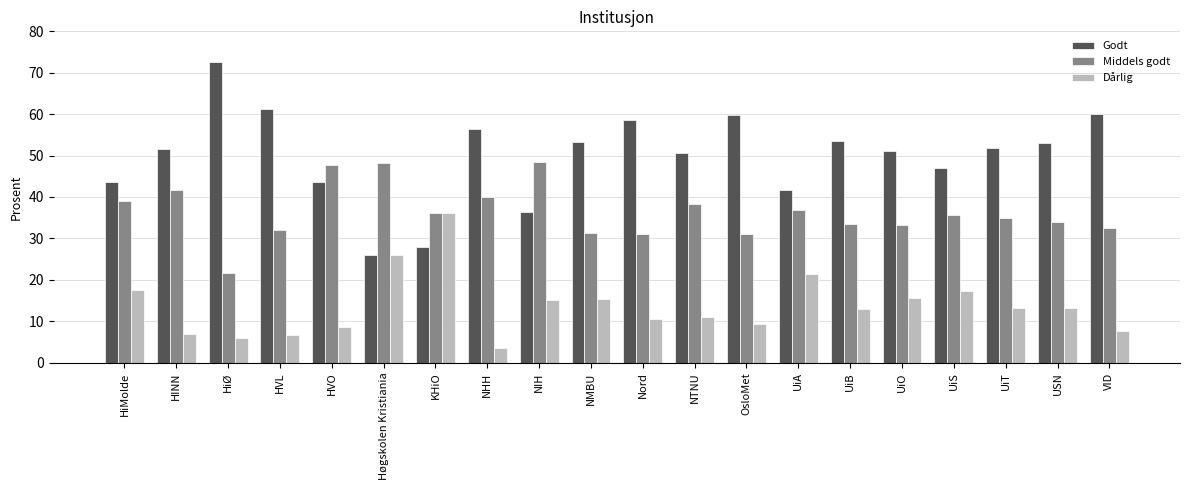

At HiØ, list the series in order from smallest to largest.

Dårlig, Middels godt, Godt